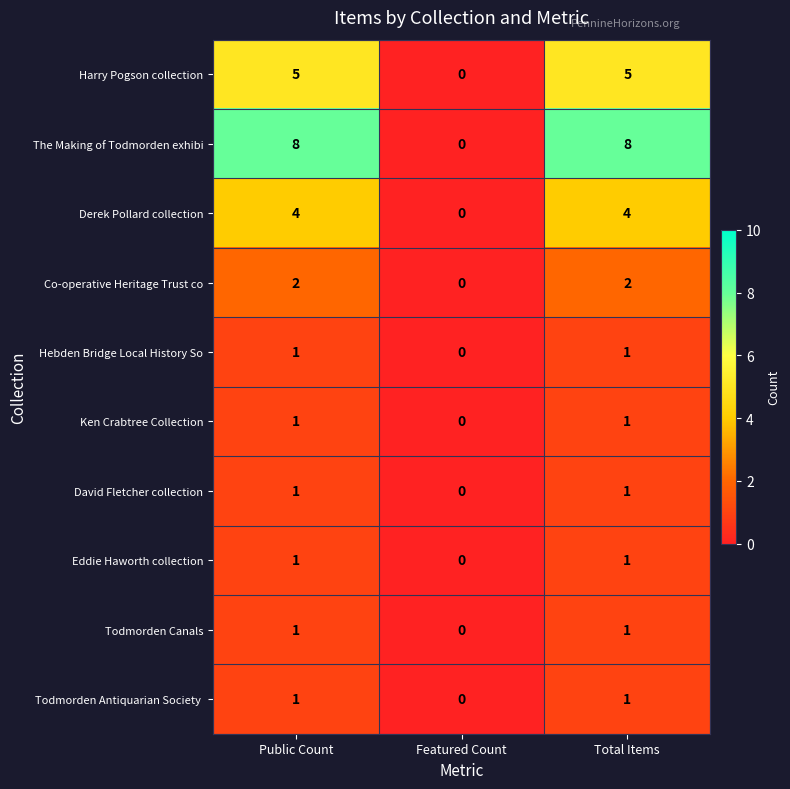

How many Harry Pogson collection values are between 0 and 5?

3